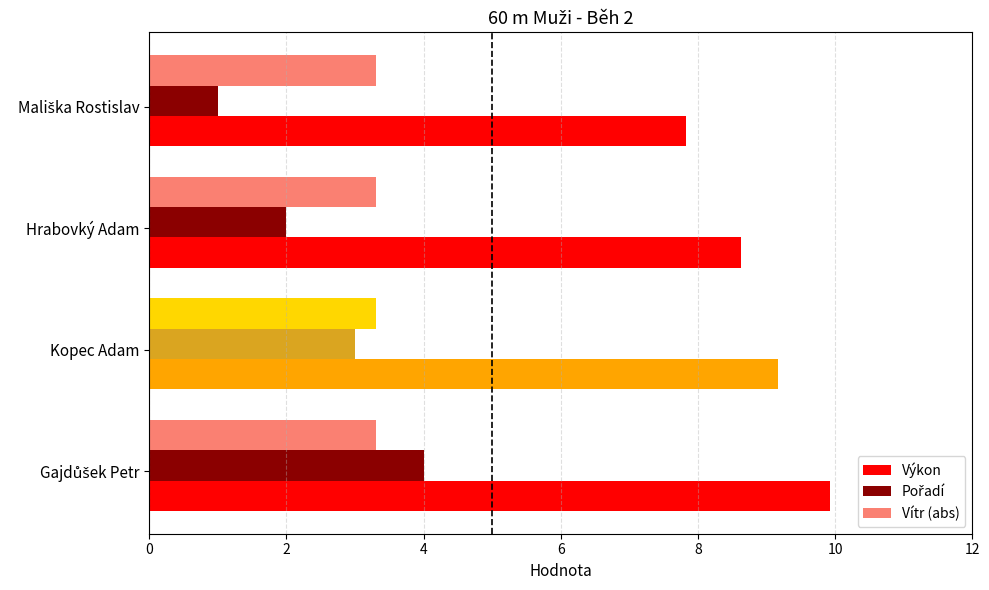

What is the greatest value displayed?

9.9